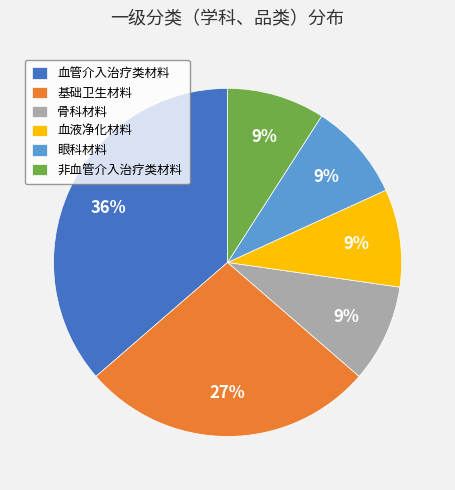

Approximately how many times larger is the value at 血管介入治疗类材料 compared to 眼科材料?

4.0